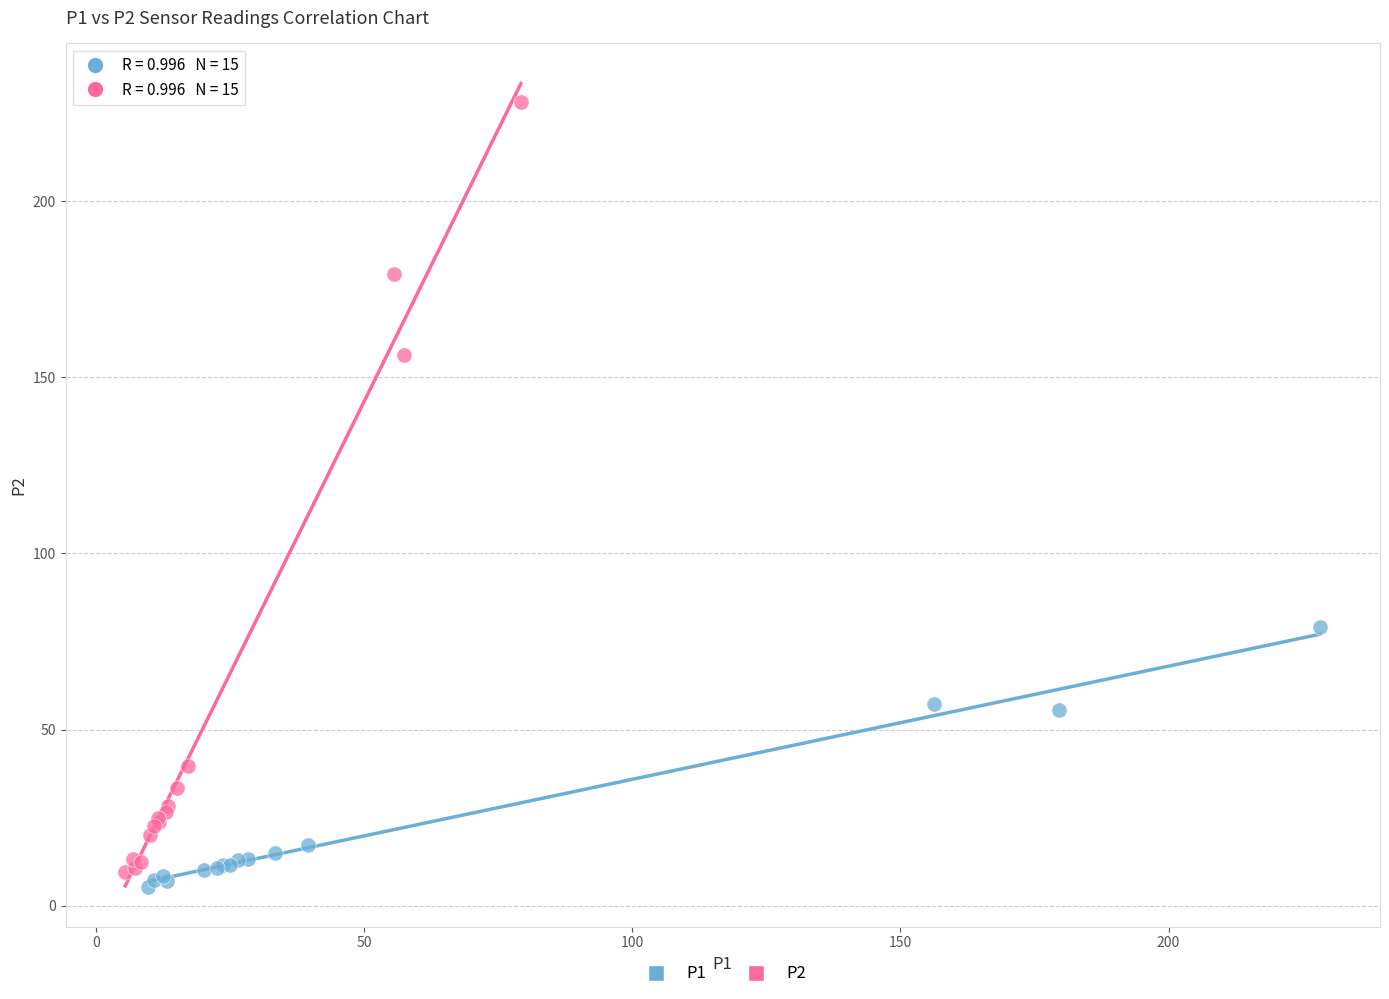

What are all the series names shown in the legend?

P1, P2